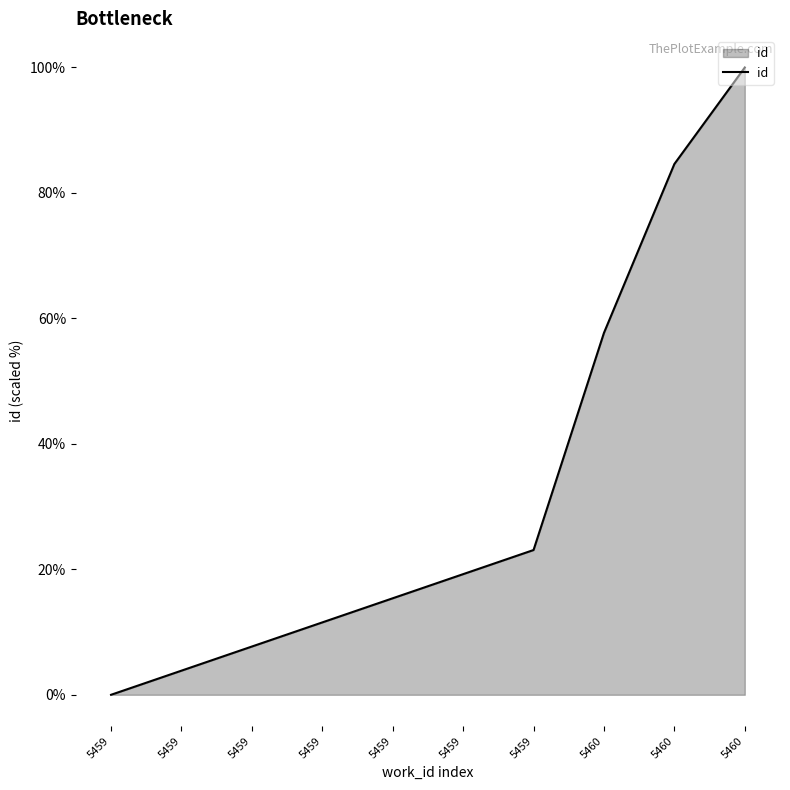

Which label corresponds to the smallest value in the chart?

5459